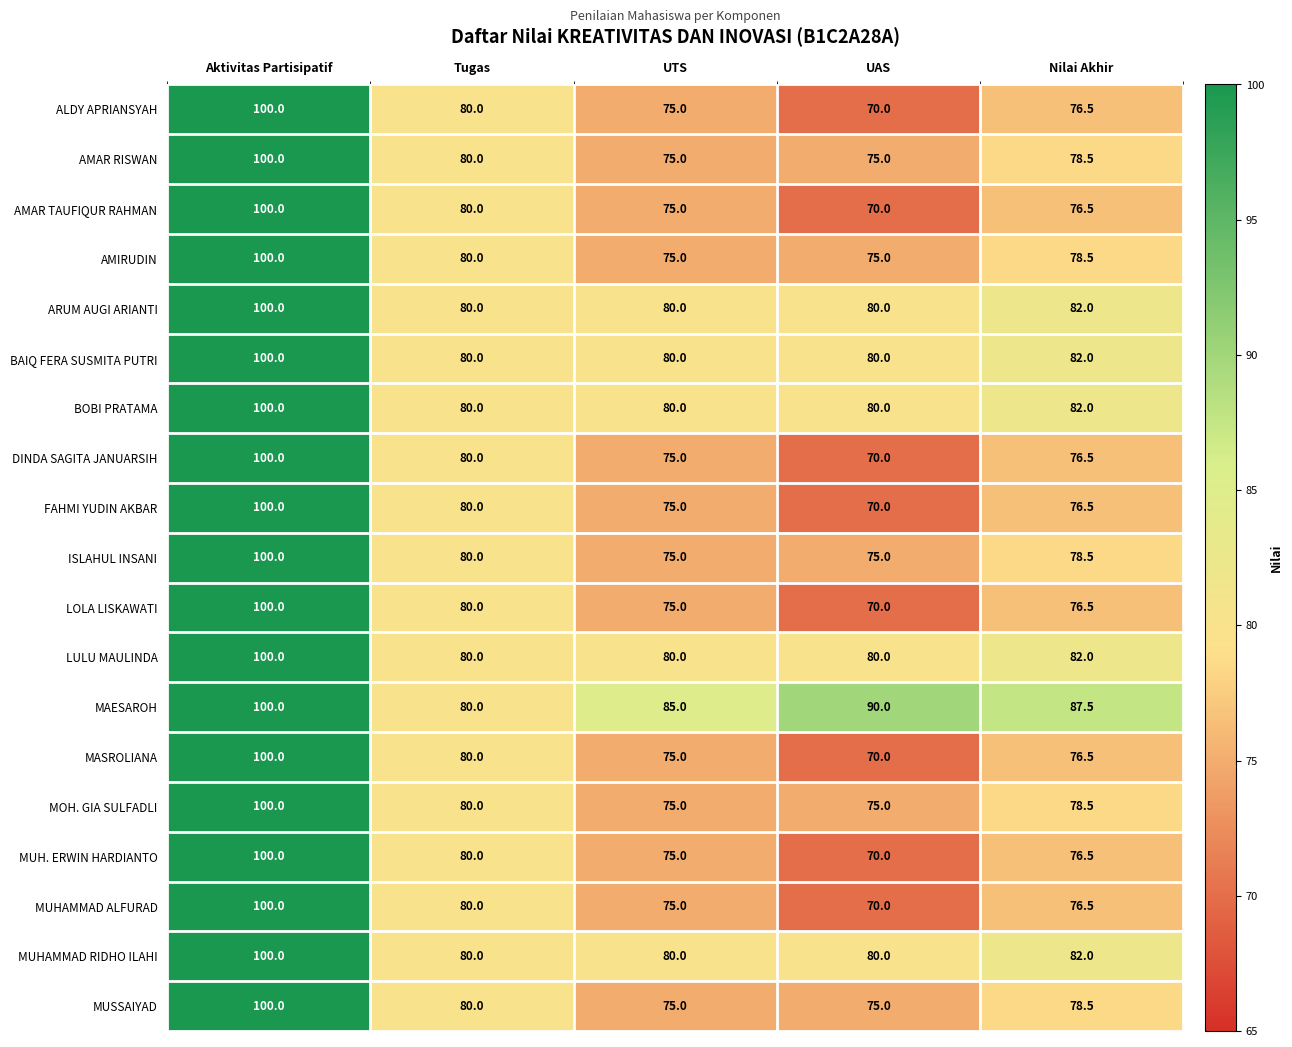

What is the sum of all ISLAHUL INSANI values?

408.5